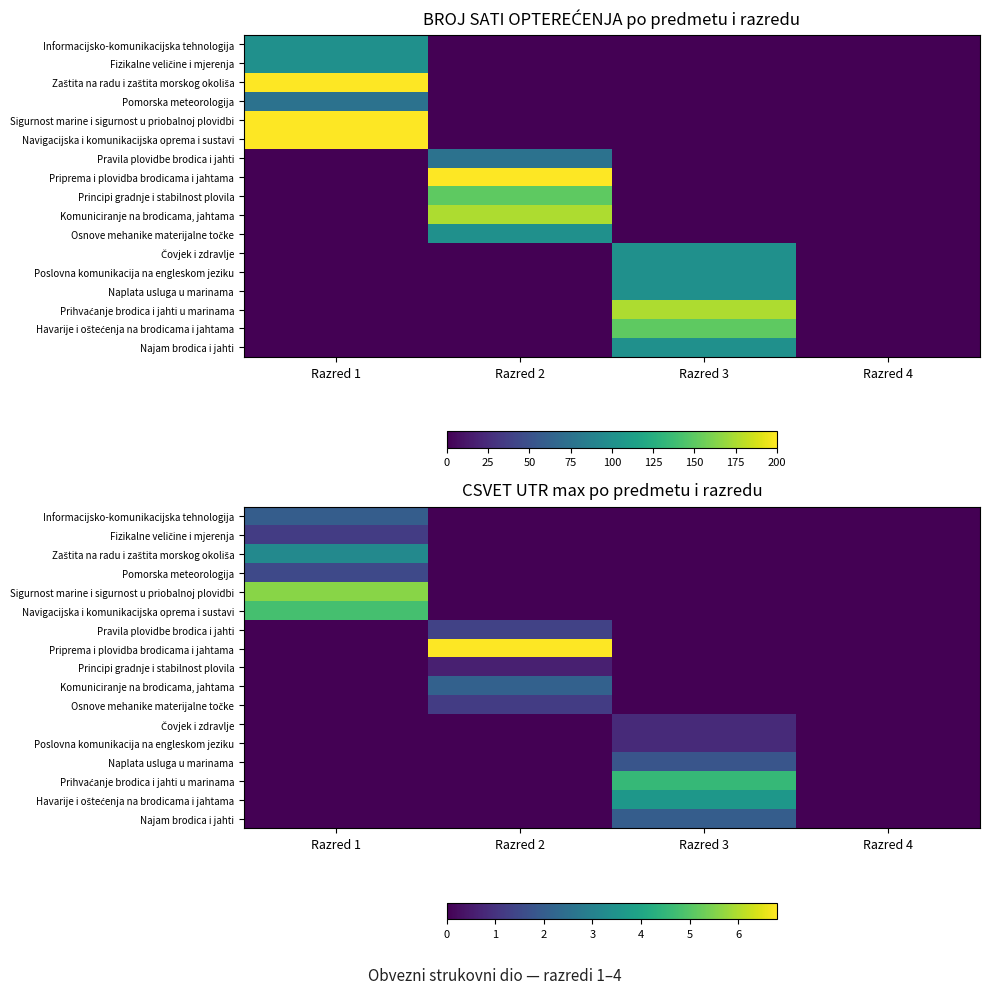

Read the Informacijsko-komunikacijska tehnologija value at Razred 1.

2.0